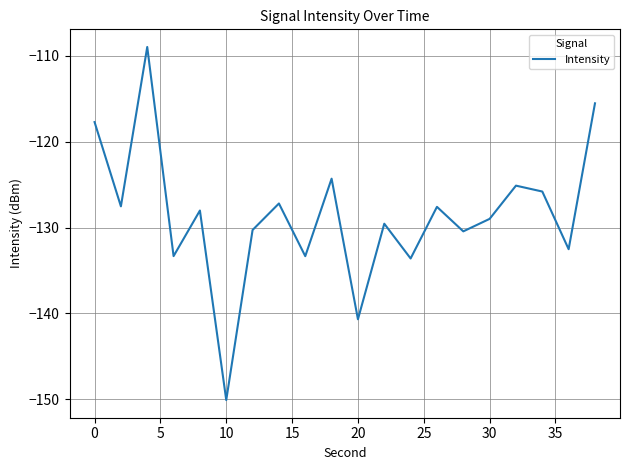

What is the difference between the maximum and minimum values?

41.1